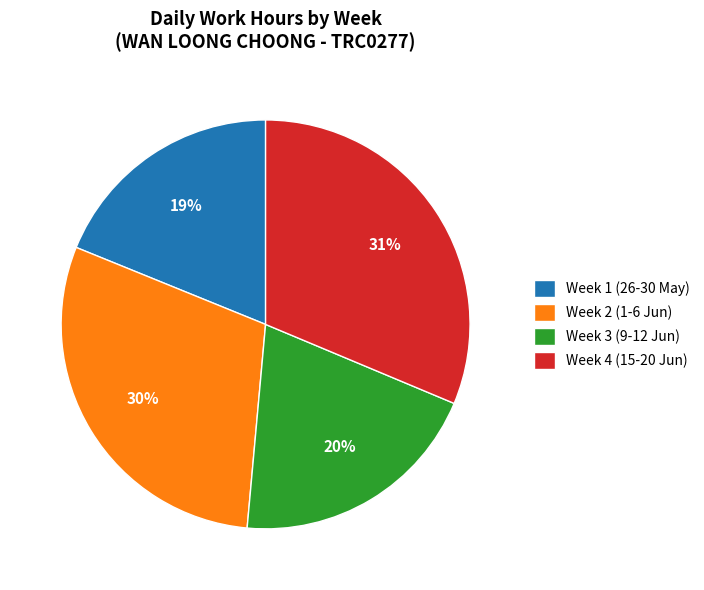

To the nearest percent, what portion does Week 4 (15-20 Jun) represent?

31%